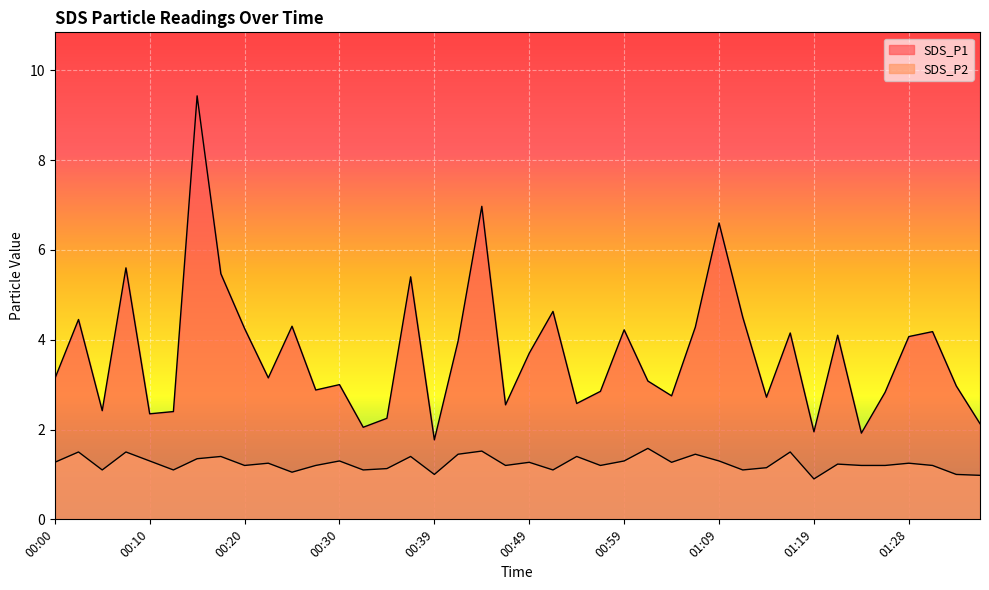

How many categories are shown in the chart?

40